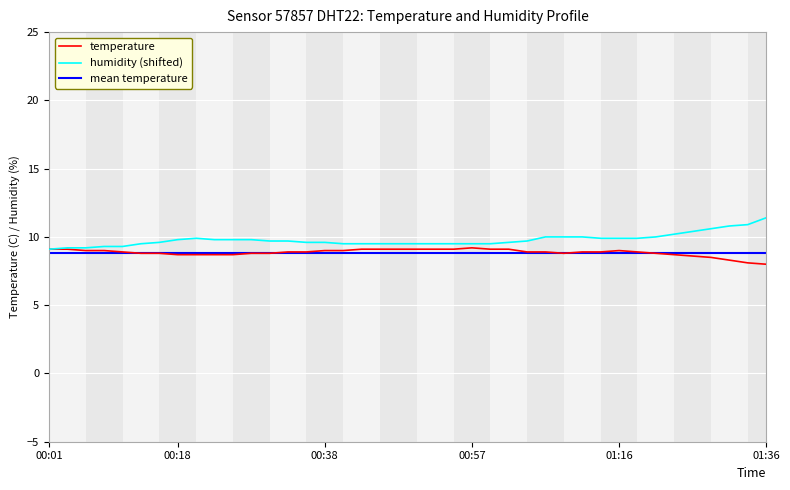

At which category does the chart reach its peak across all series?

01:36